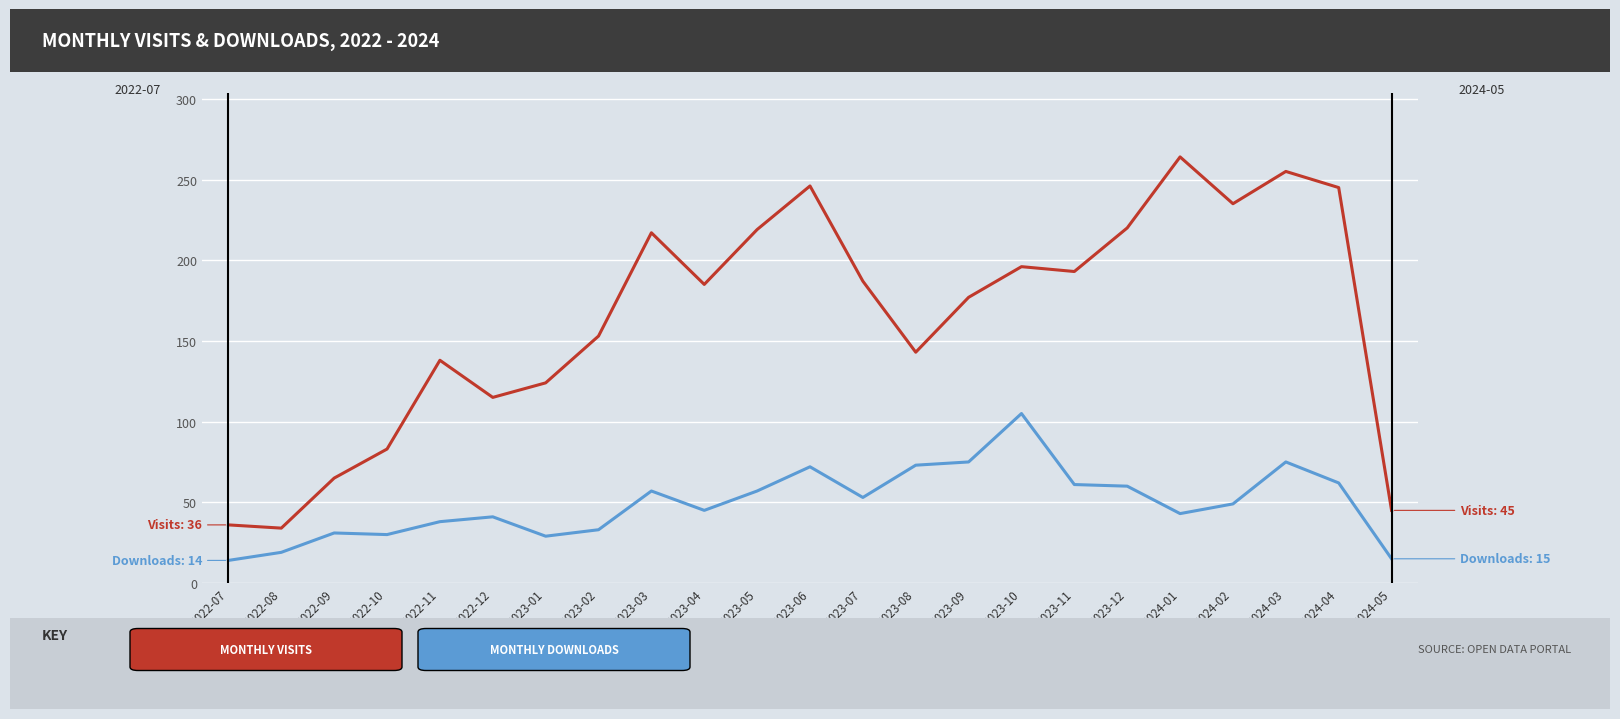

What is the total value across all series at 2024-05?

60